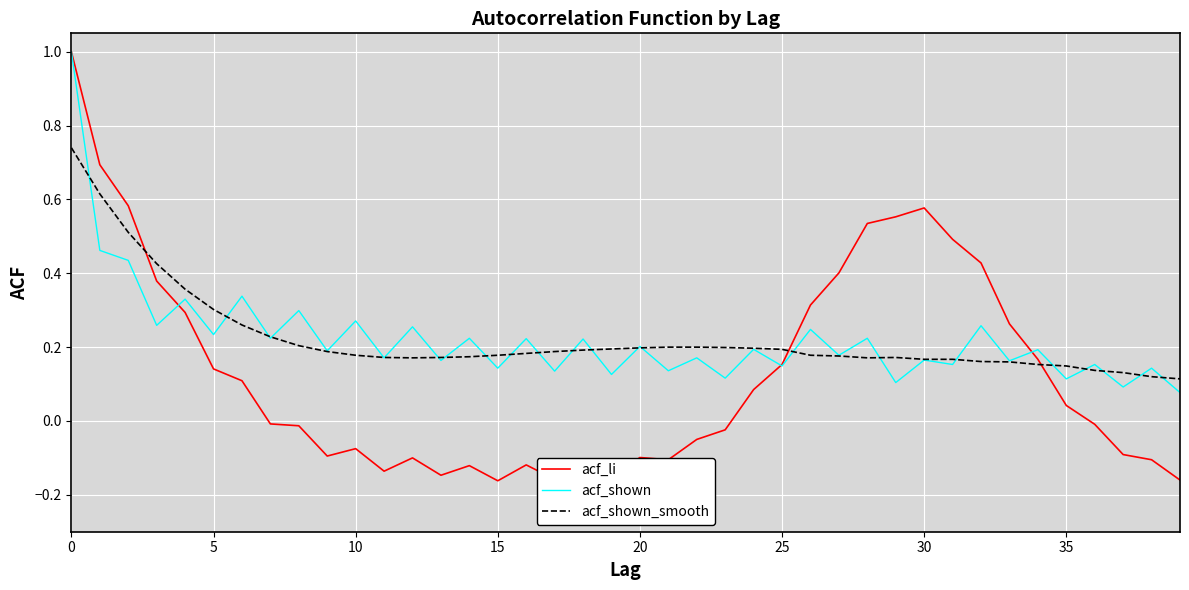

What is the maximum value shown in the chart?

1.0